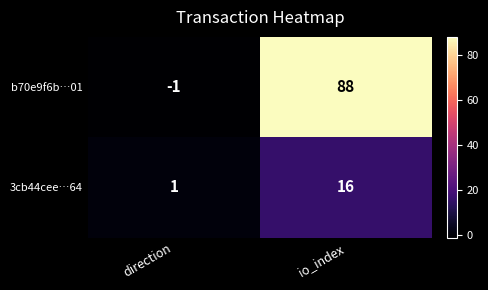

What is the difference between the highest and lowest values at io_index?

72